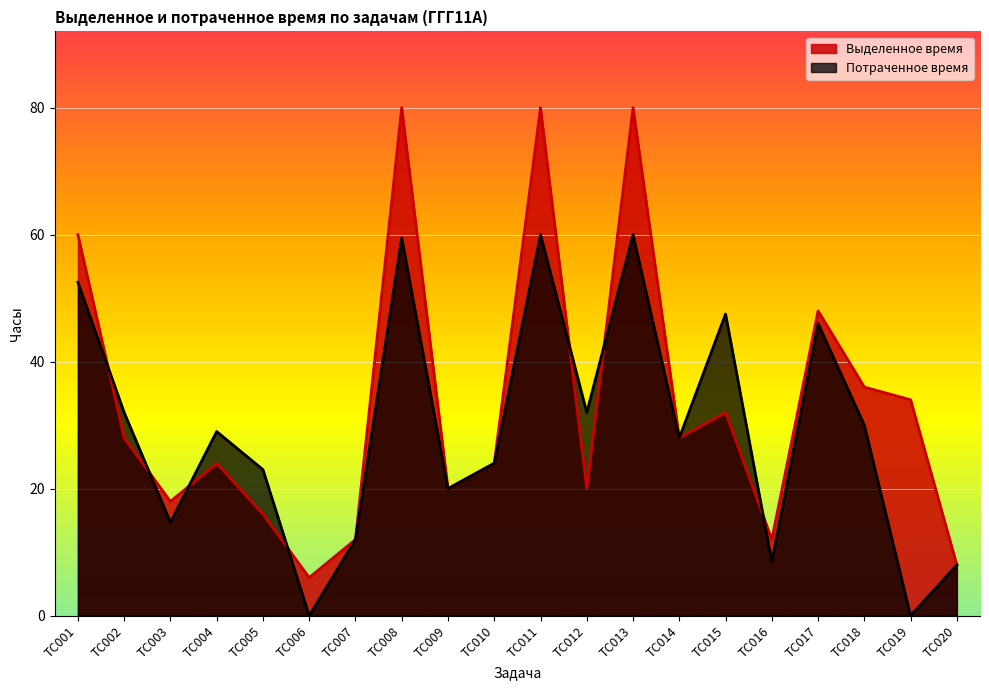

Where does the Потраченное время series first go above 29?

ТС001